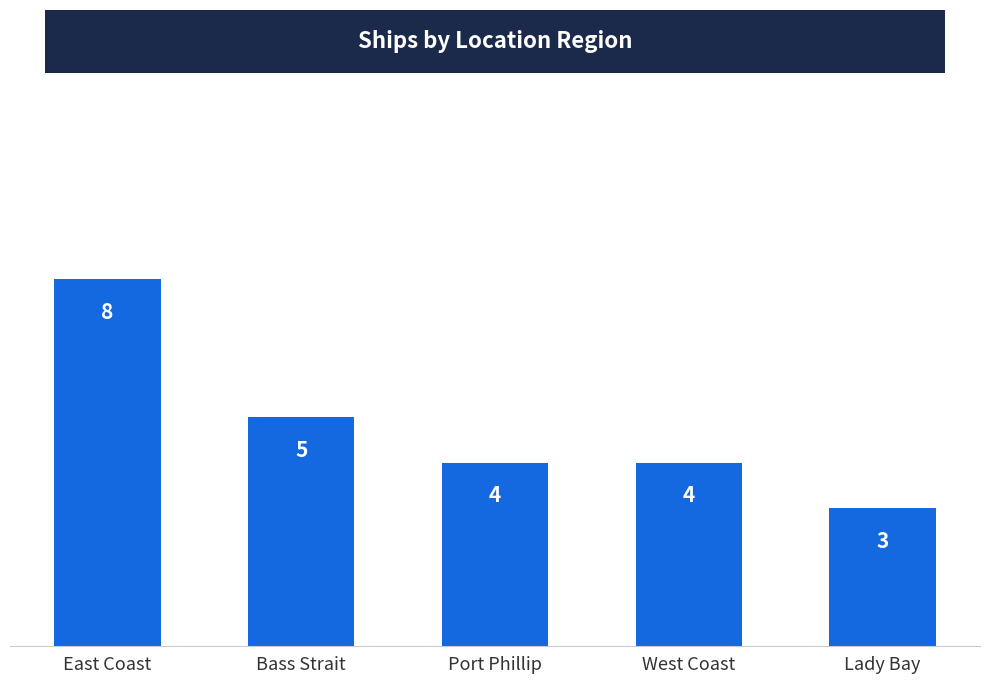

Does the chart contain stacked bars?

No